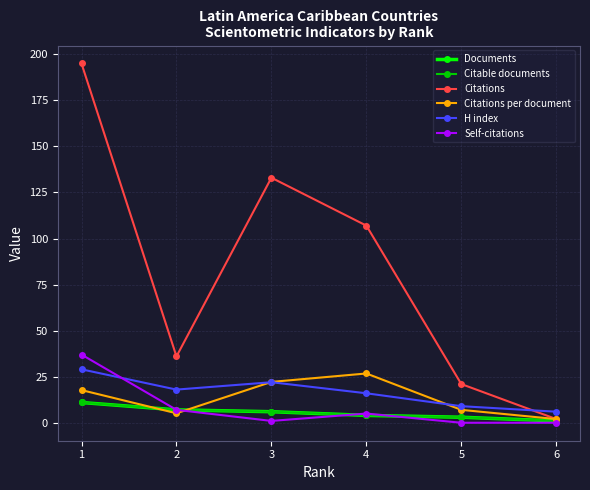

Does the chart have visible grid lines?

Yes